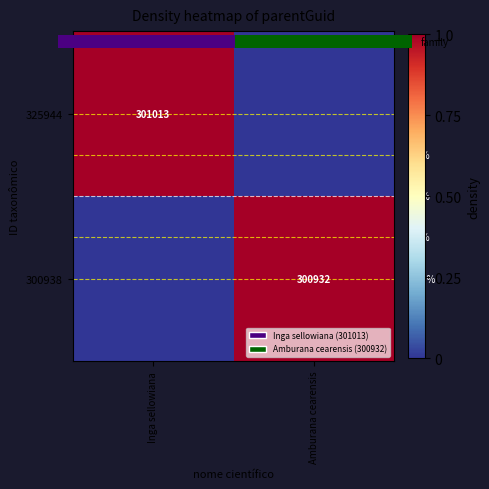

What is the greatest value displayed?

1.0